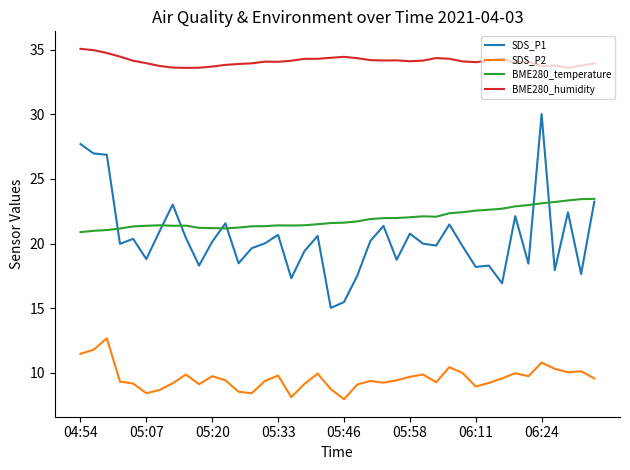

Which series has the largest total across all categories?

BME280_humidity